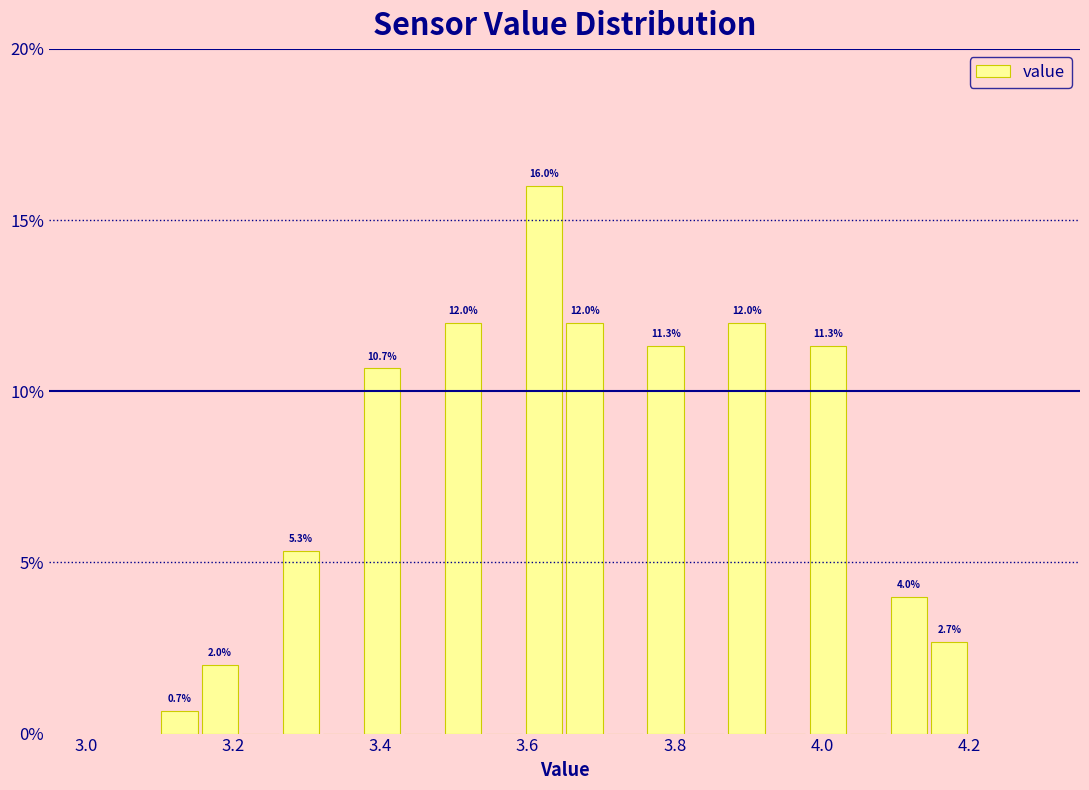

Around what value on the x-axis is the tallest bar? Give the approximate position of its centre, as read against the axis.

3.62